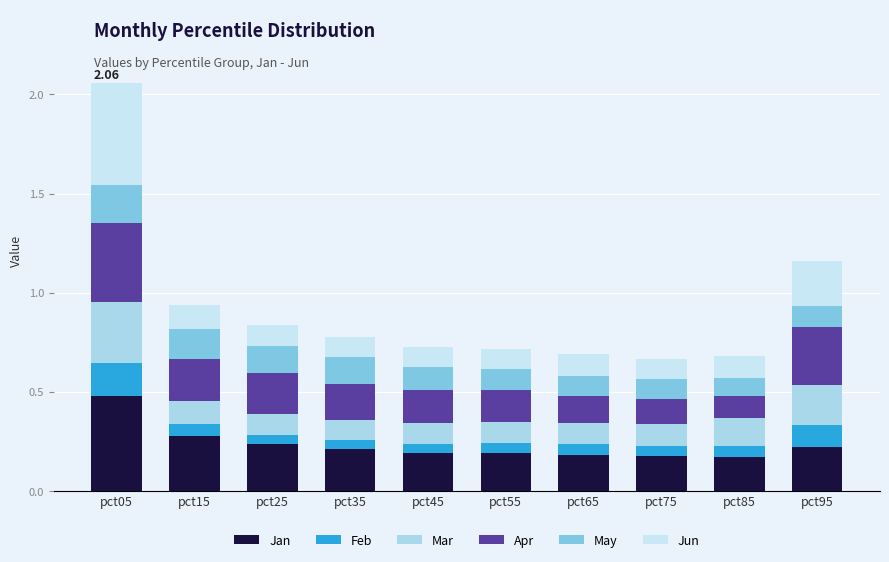

Which series has the widest spread of values?

Jun